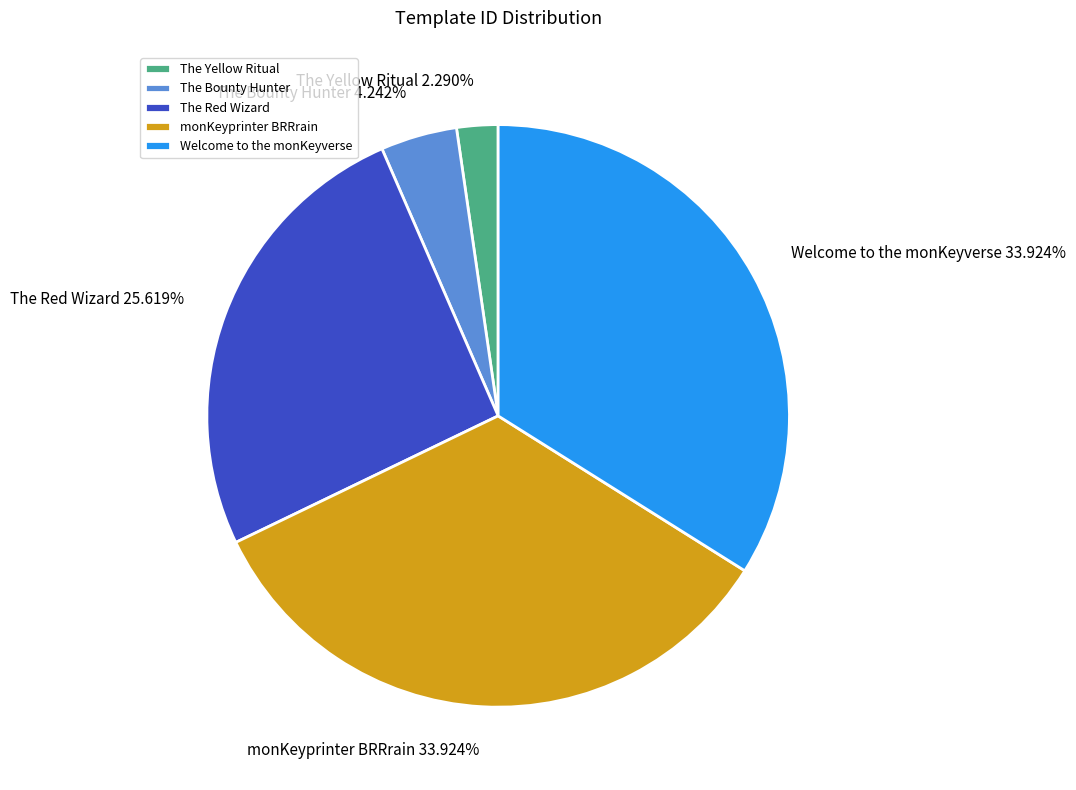

Does monKeyprinter BRRrain account for over 50% of the chart?

No